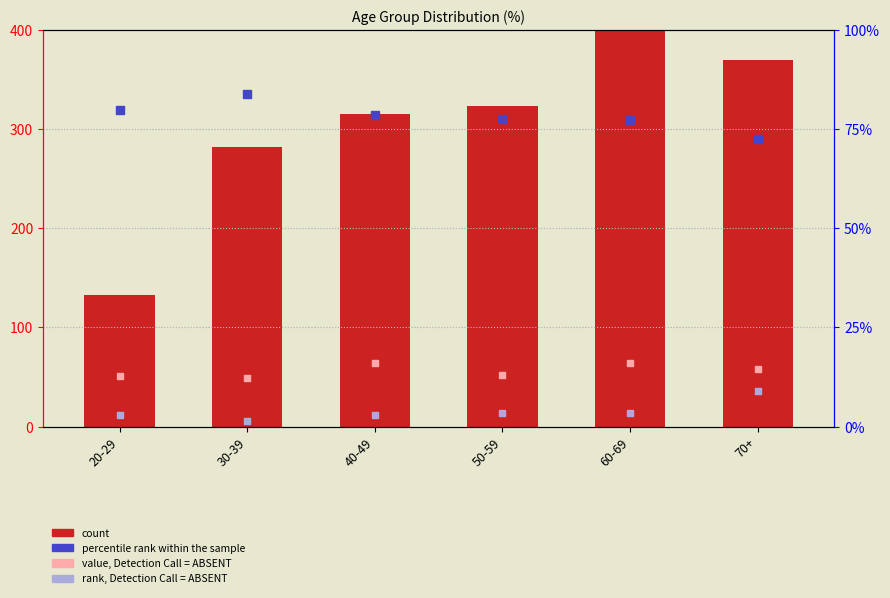

At which category is the sum across all series the highest?

60-69